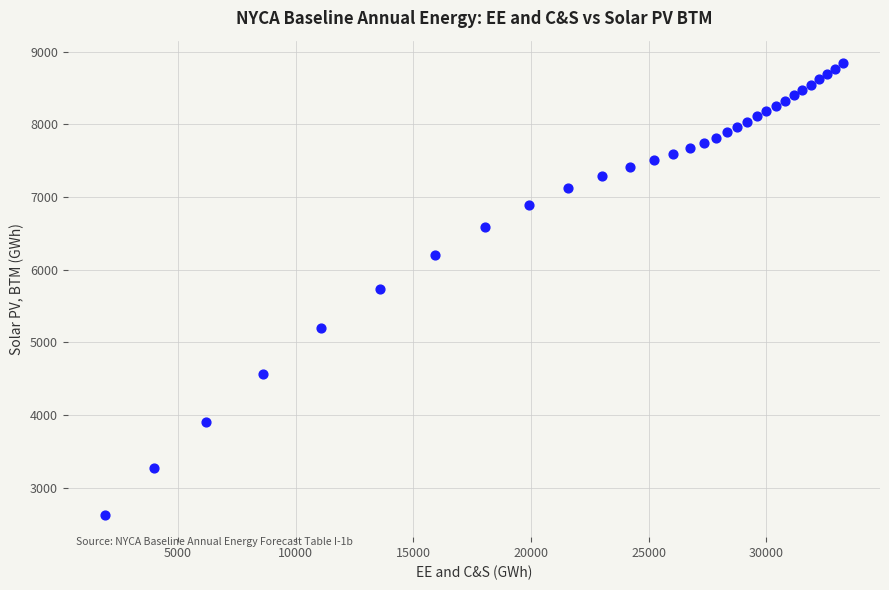

What is the range of Y values (max minus min)?

6211